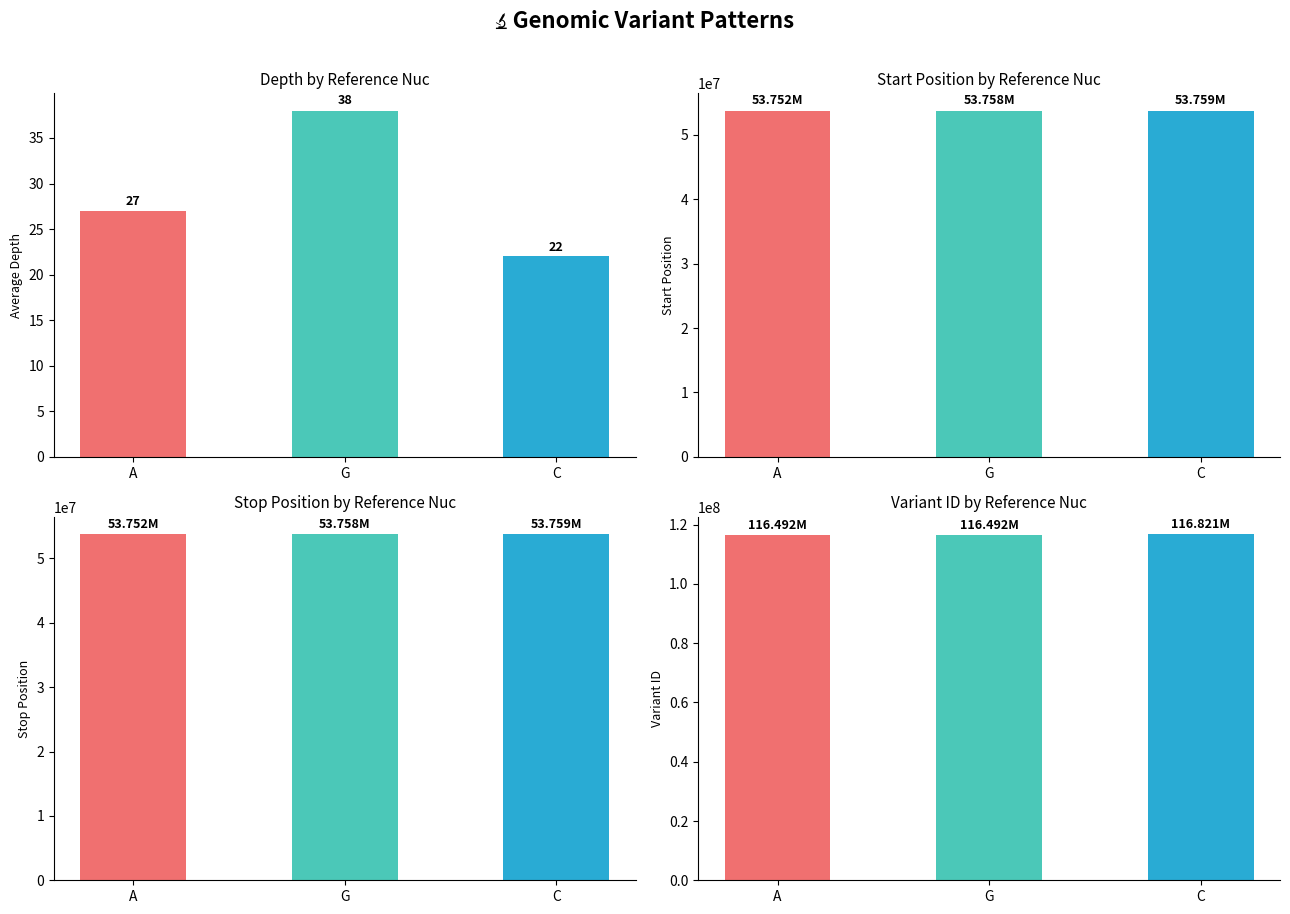

What is the total value across all series at C?

224338307